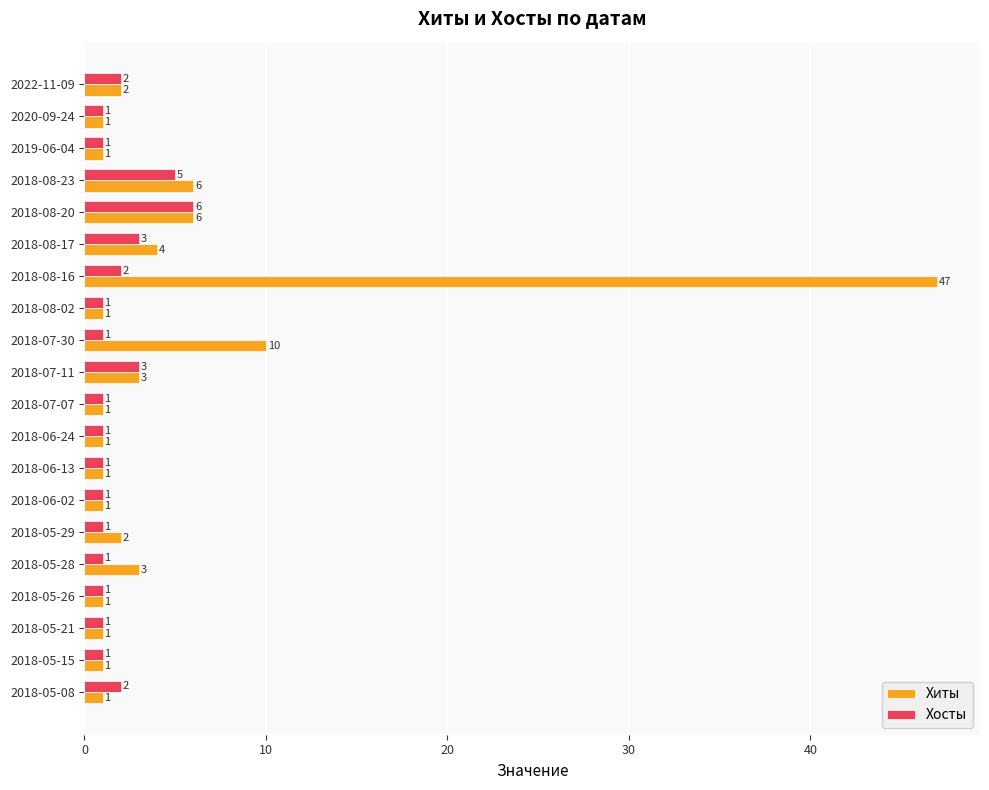

What is the sum of all Хиты values?

94